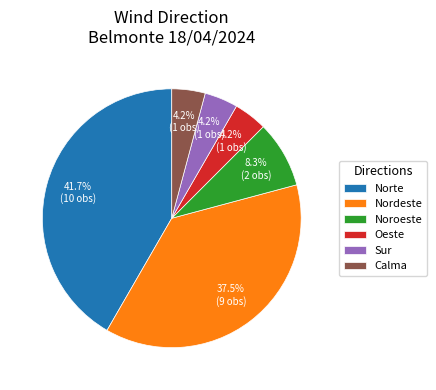

What percentage is NOT represented by Nordeste?

62.5%